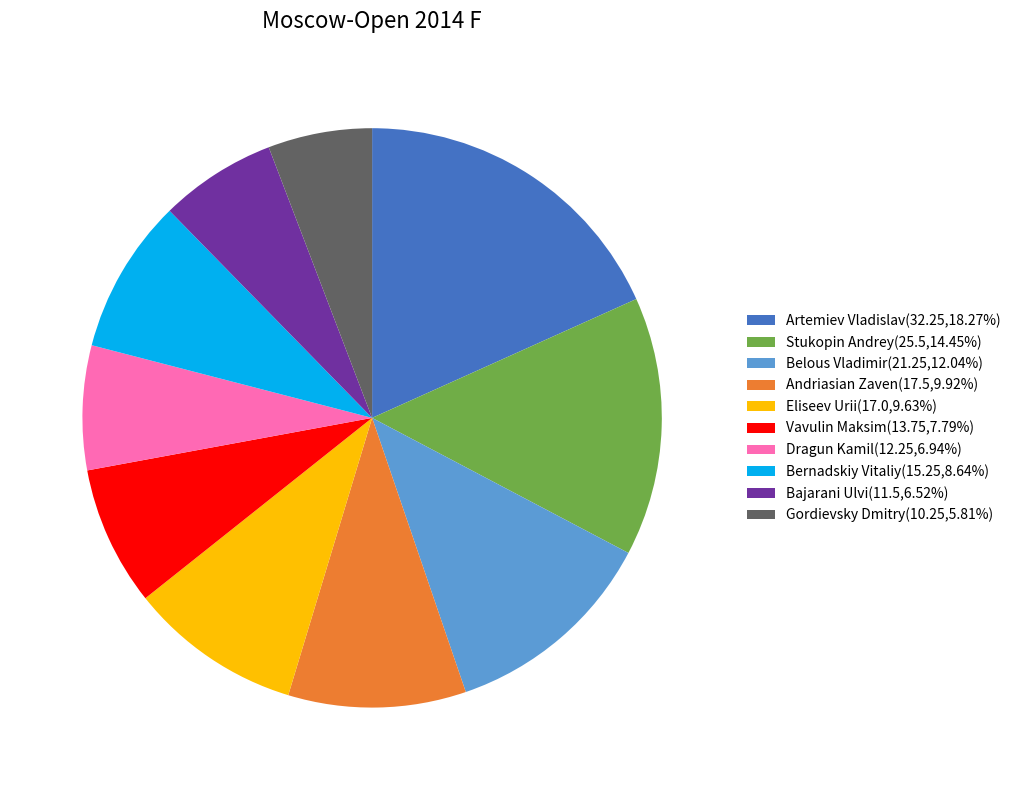

Is it true that Belous Vladimir is 12% of the pie?

True